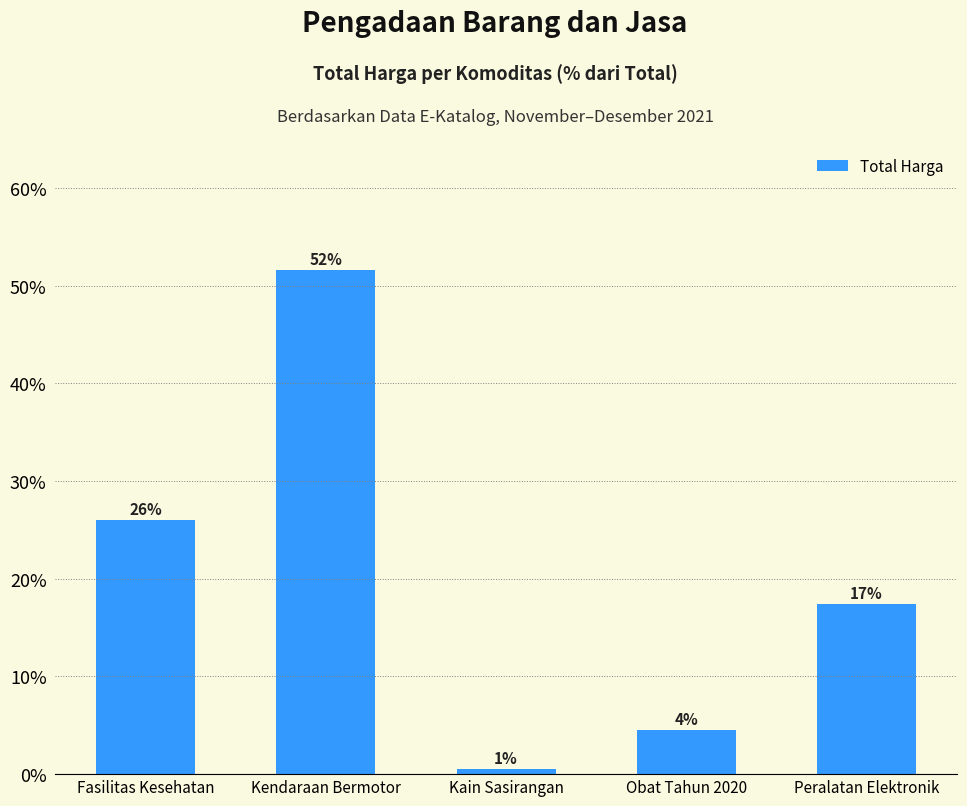

What value does the data have at Kendaraan Bermotor?

51.6